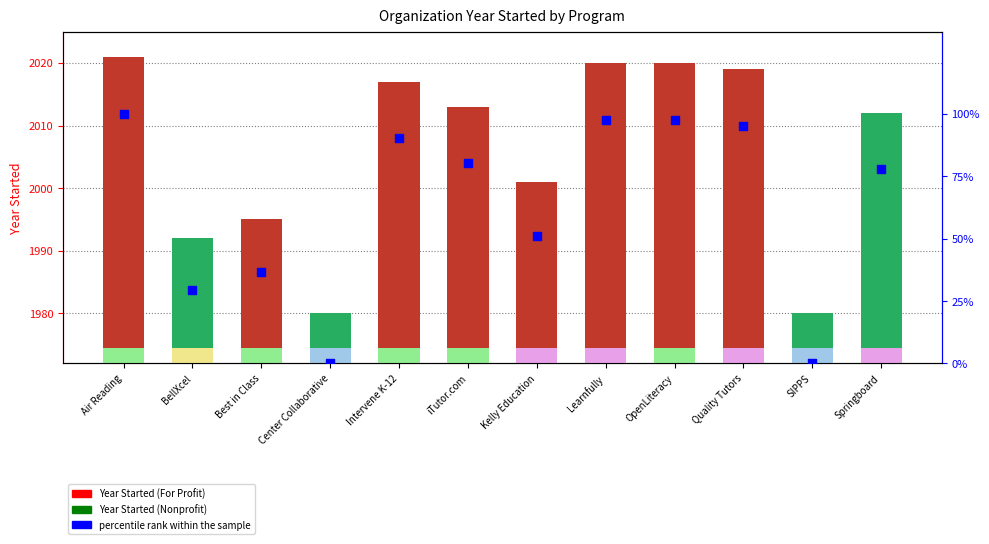

Which series has the largest total across all categories?

Year Started